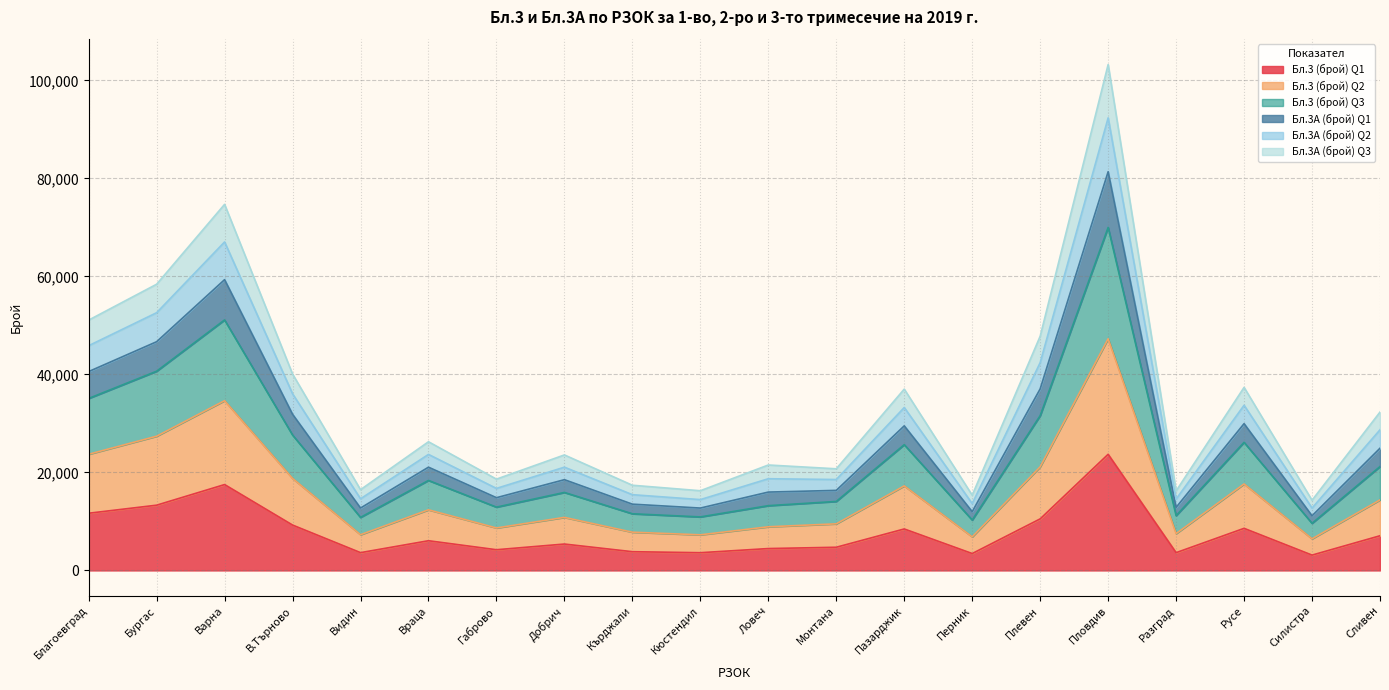

At which label does Бл.3 (брой) Q1 reach its peak?

Пловдив